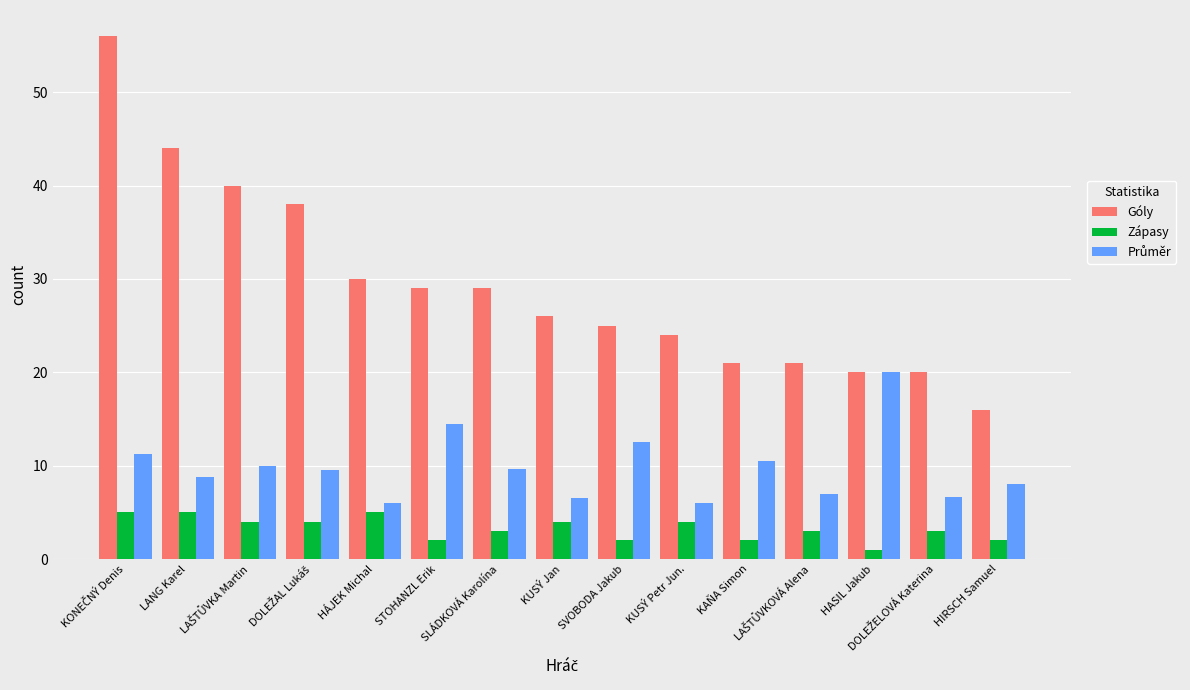

How many series are shown in this chart?

3